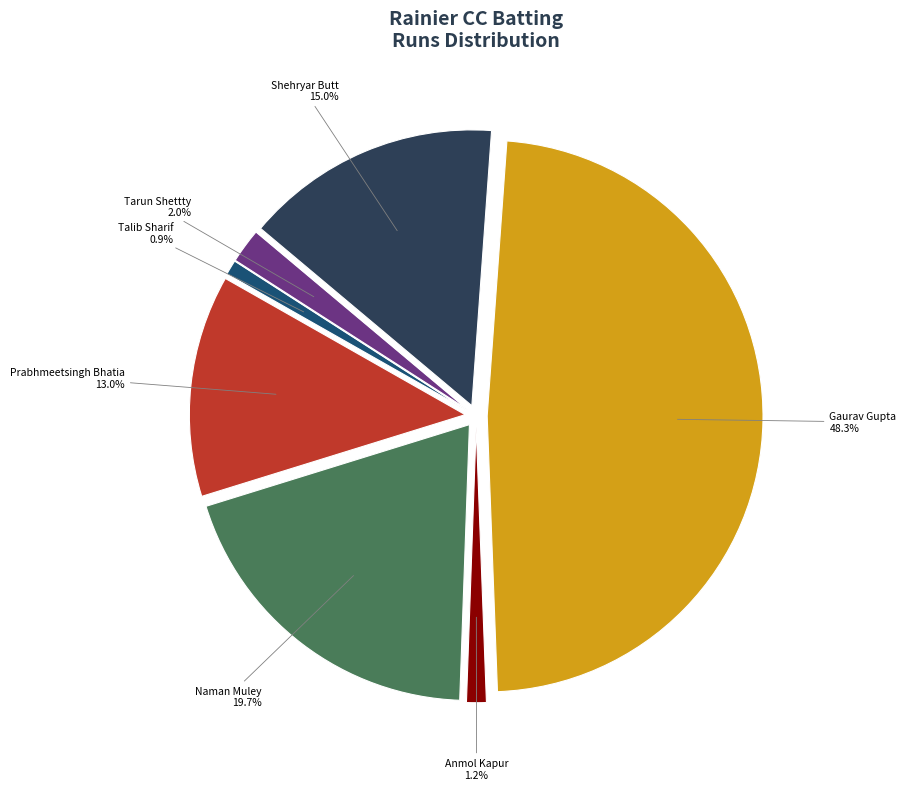

Which category has the biggest portion of the pie?

Gaurav Gupta